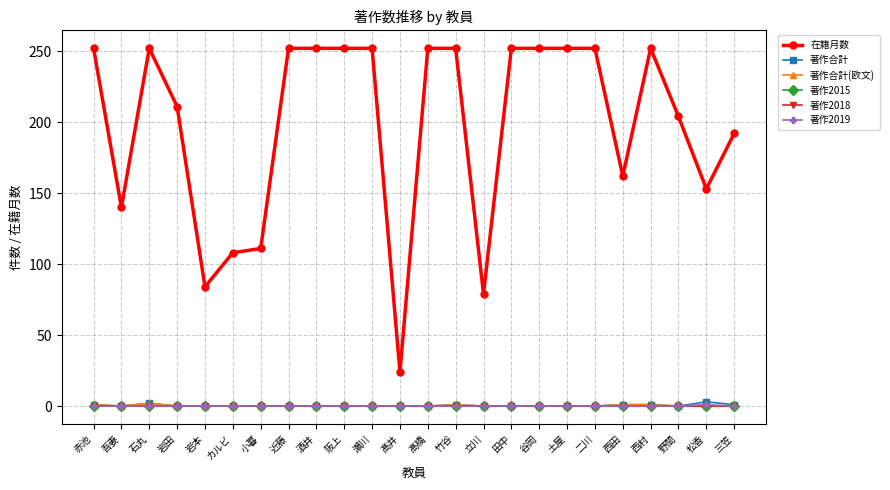

True or false: 著作2019 has a value of -1 at 近藤.

False